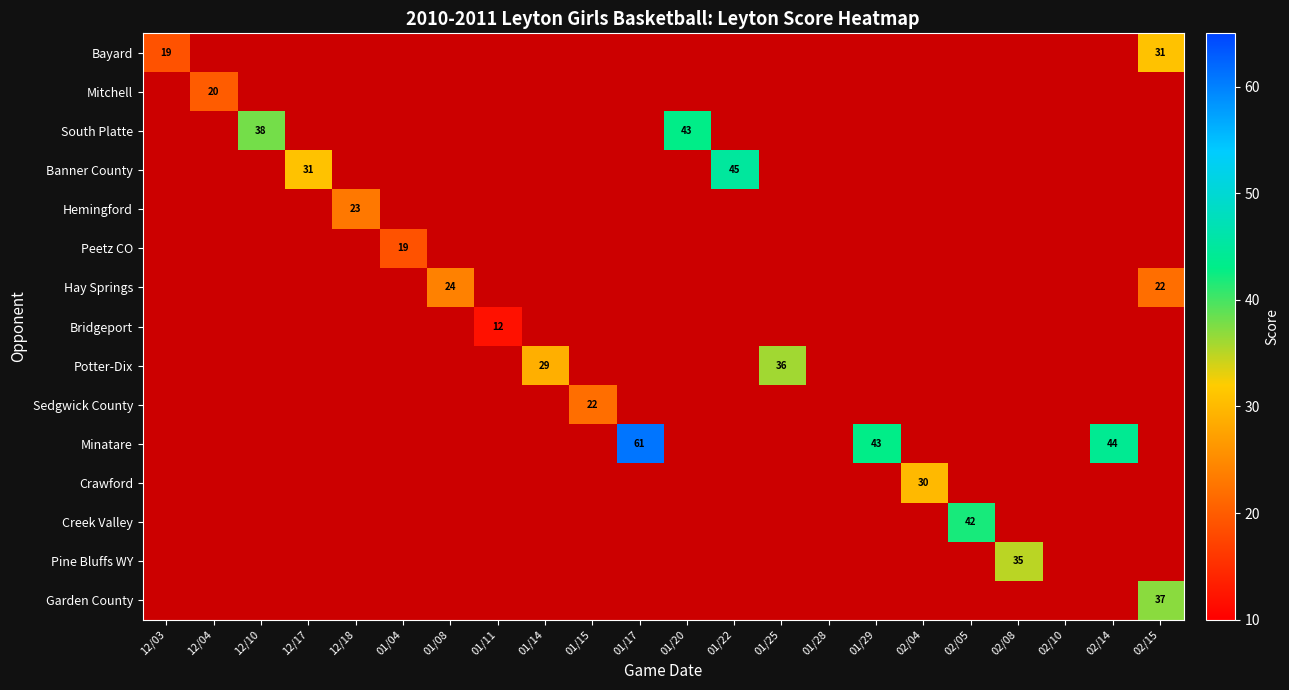

How many data points does each series have?

22